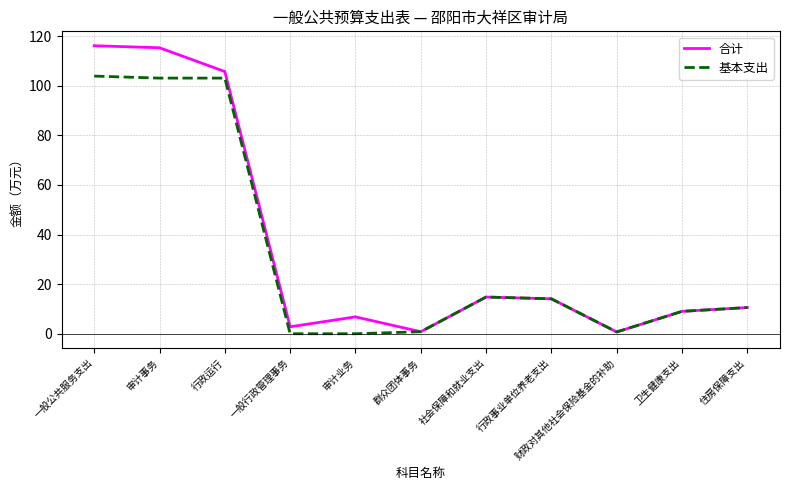

What is the difference between the 合计 values at 行政事业单位养老支出 and 社会保障和就业支出?

0.7